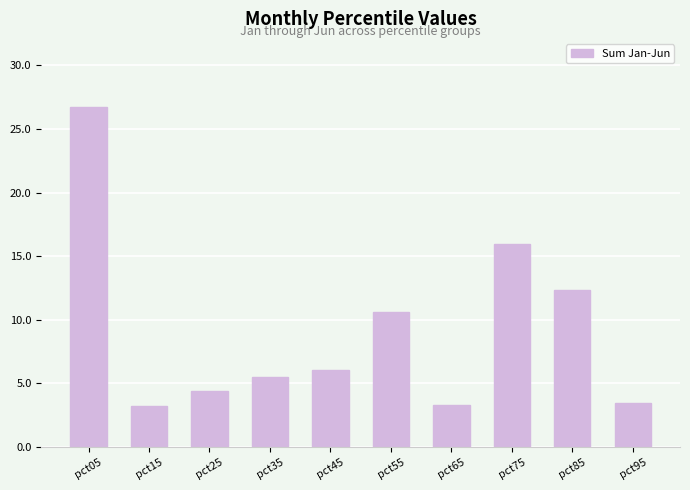

What is the value of the 8th bar from the left?

16.0